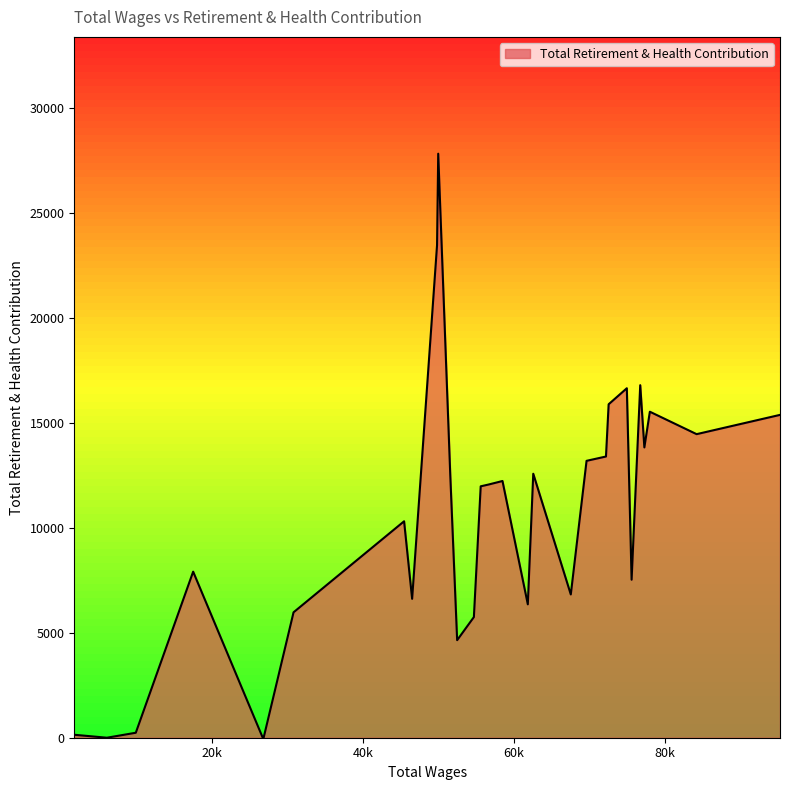

What is the greatest value displayed?

27823